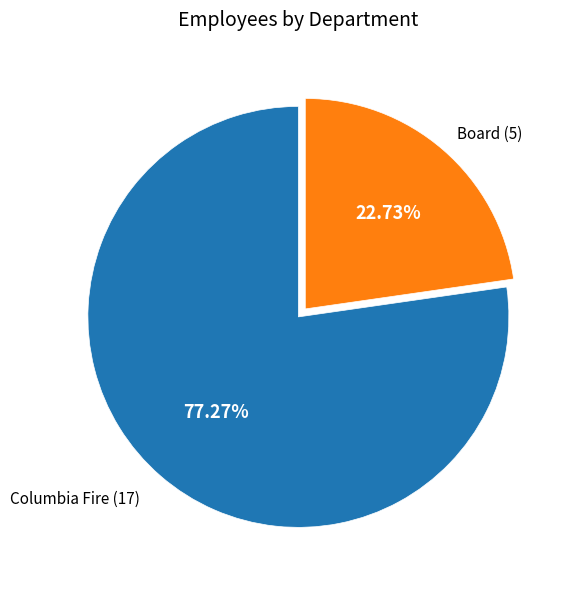

Which slice is the largest?

Columbia Fire